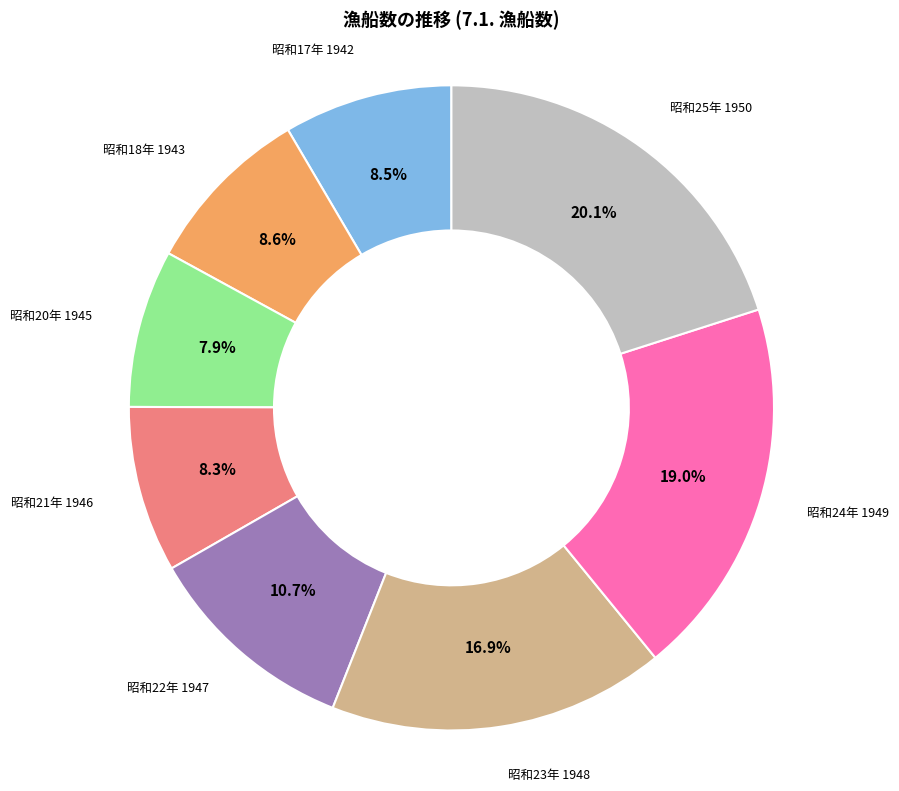

Does any single category account for the majority?

No